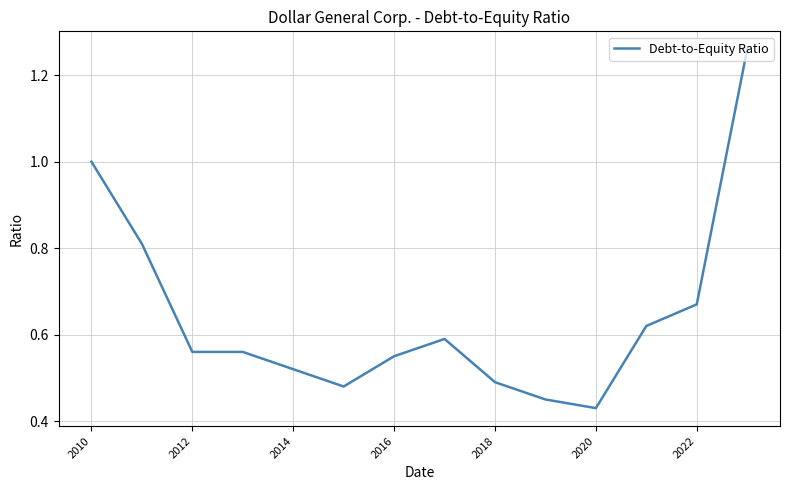

Where is the data nearest to the value 0?

2020